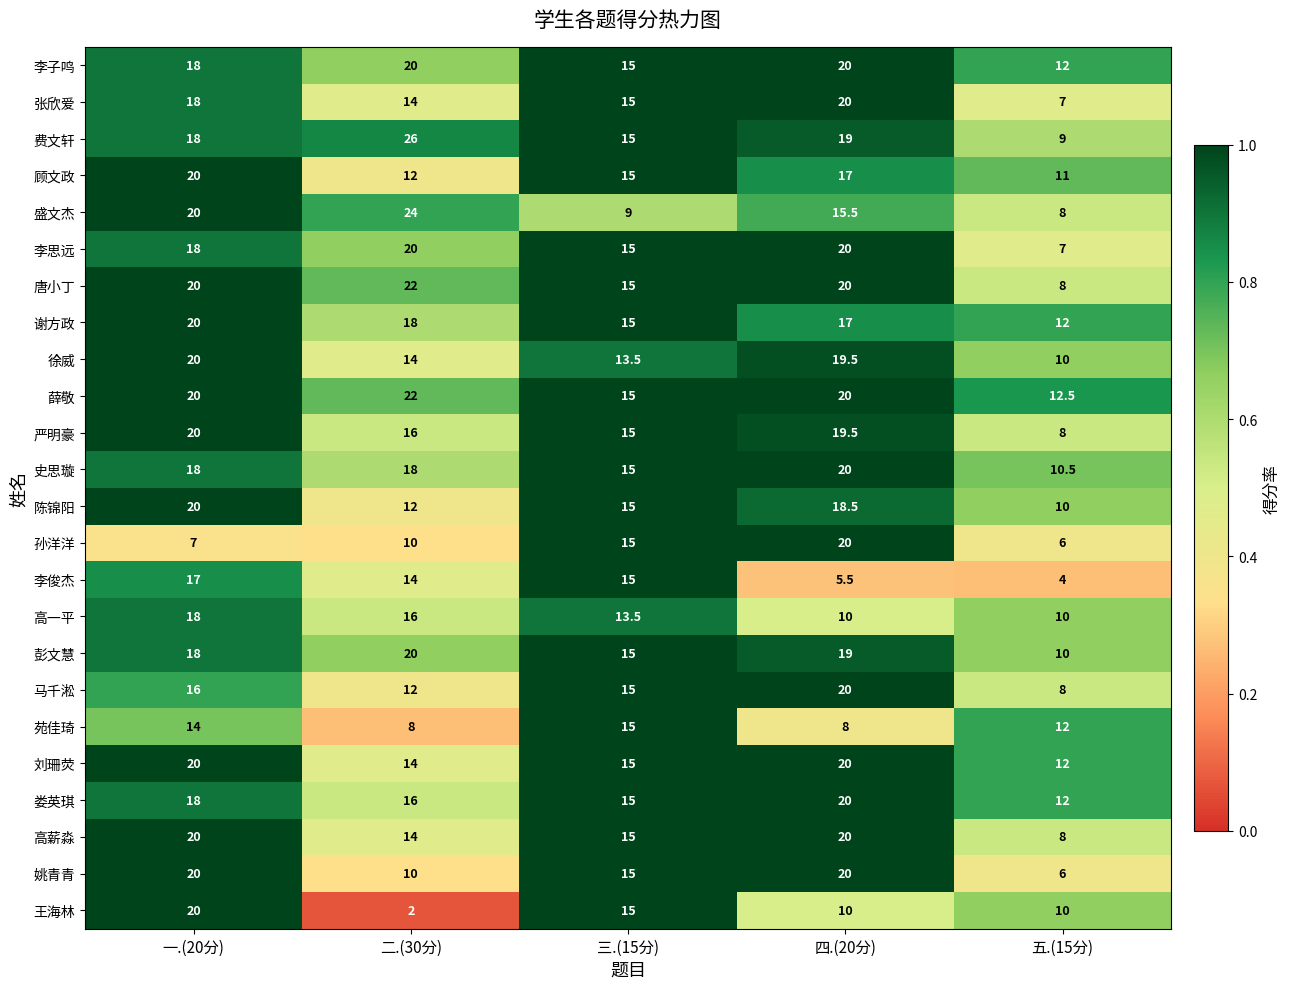

Between 一.(20分) and 五.(15分), which series saw the biggest shift?

姚青青